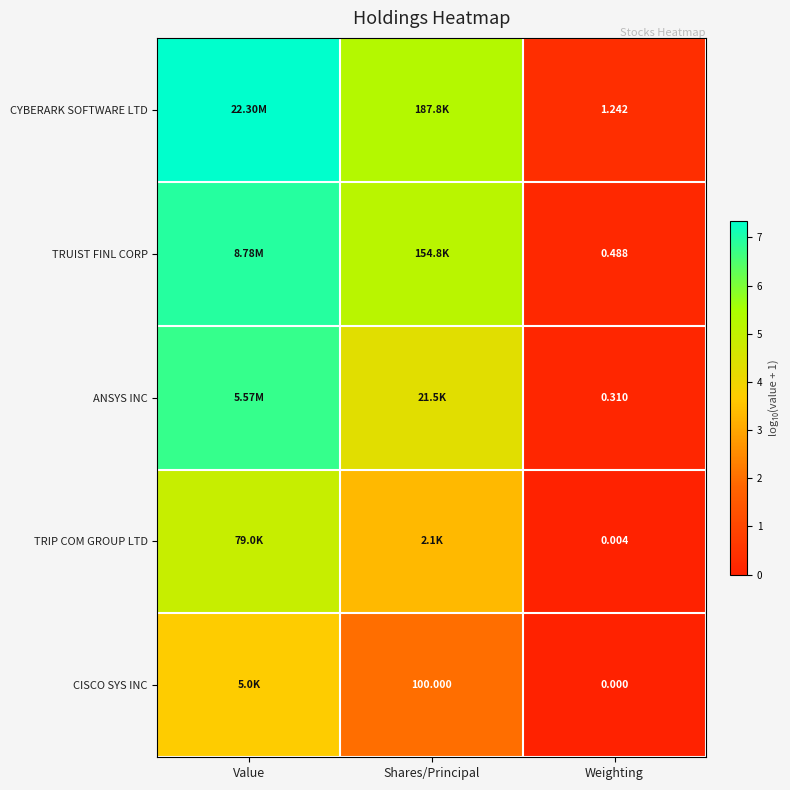

Which series changed the most between Shares/Principal and Weighting?

TRUIST FINL CORP